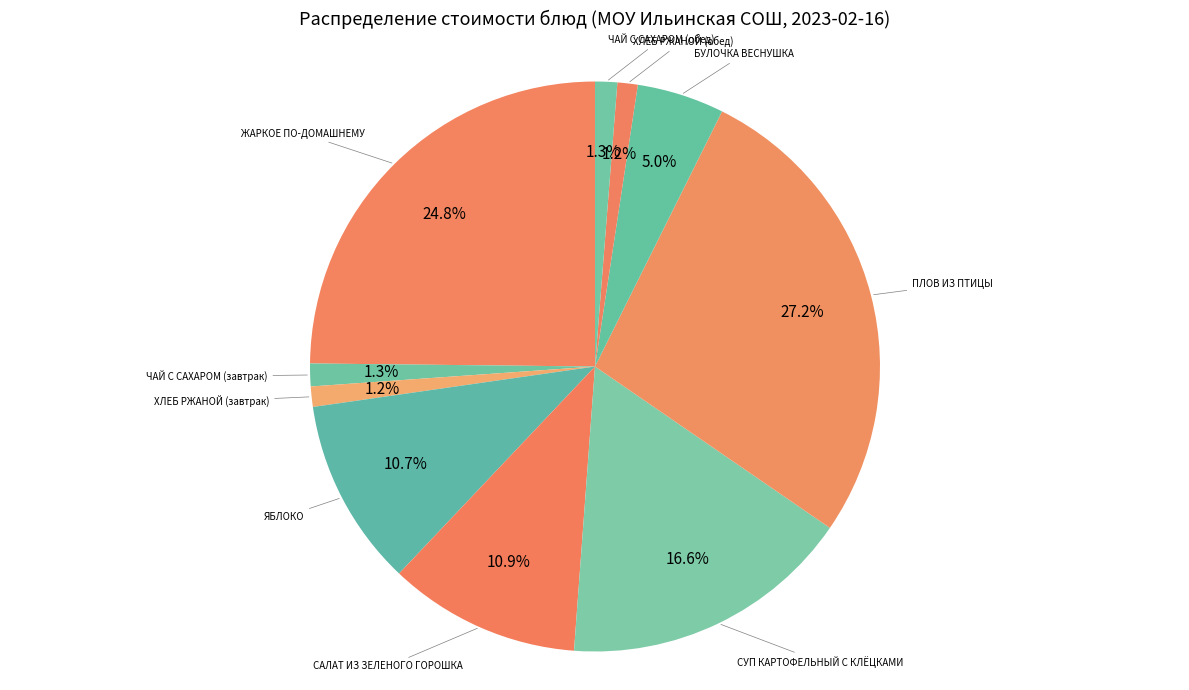

How many slices are in this pie chart?

10